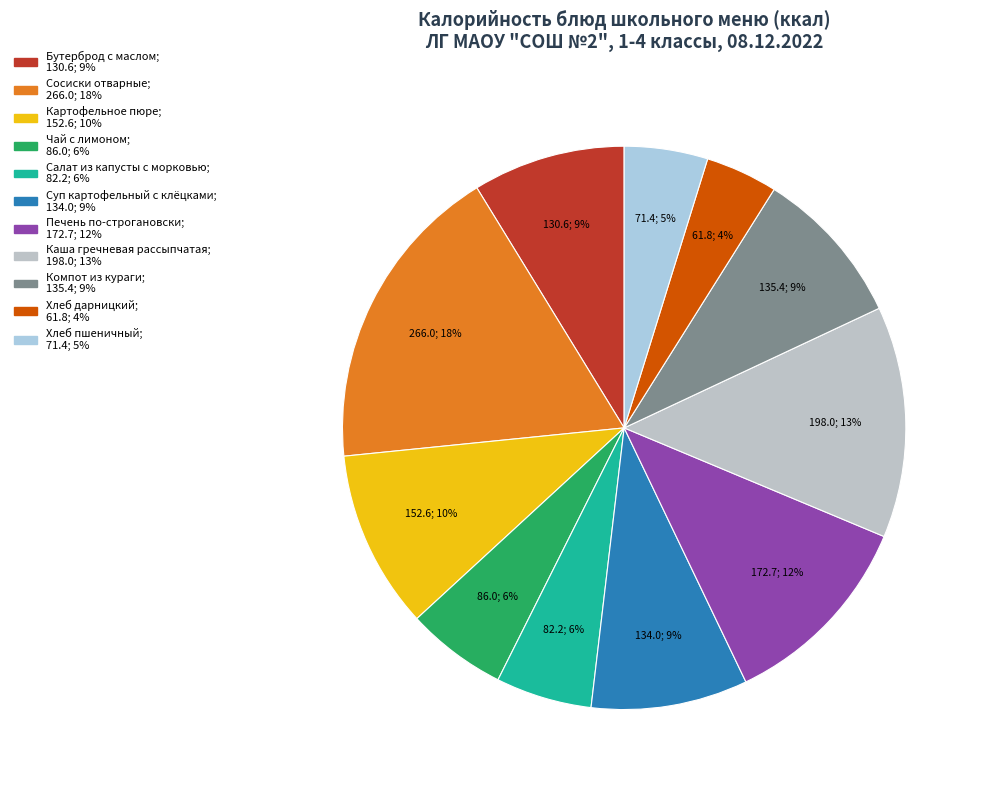

Which has a higher value, Чай с лимоном or Компот из кураги?

Компот из кураги